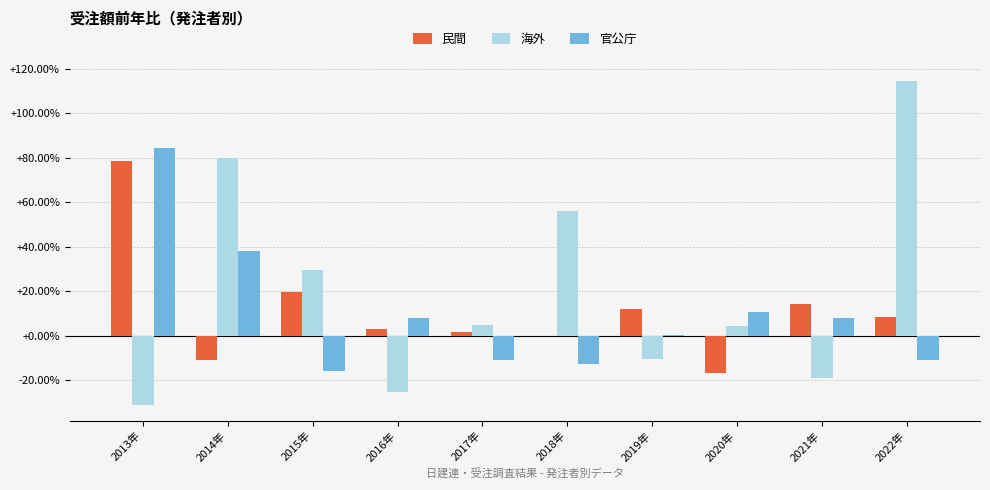

What is the spread (max minus min) of values at 2018年?

68.7